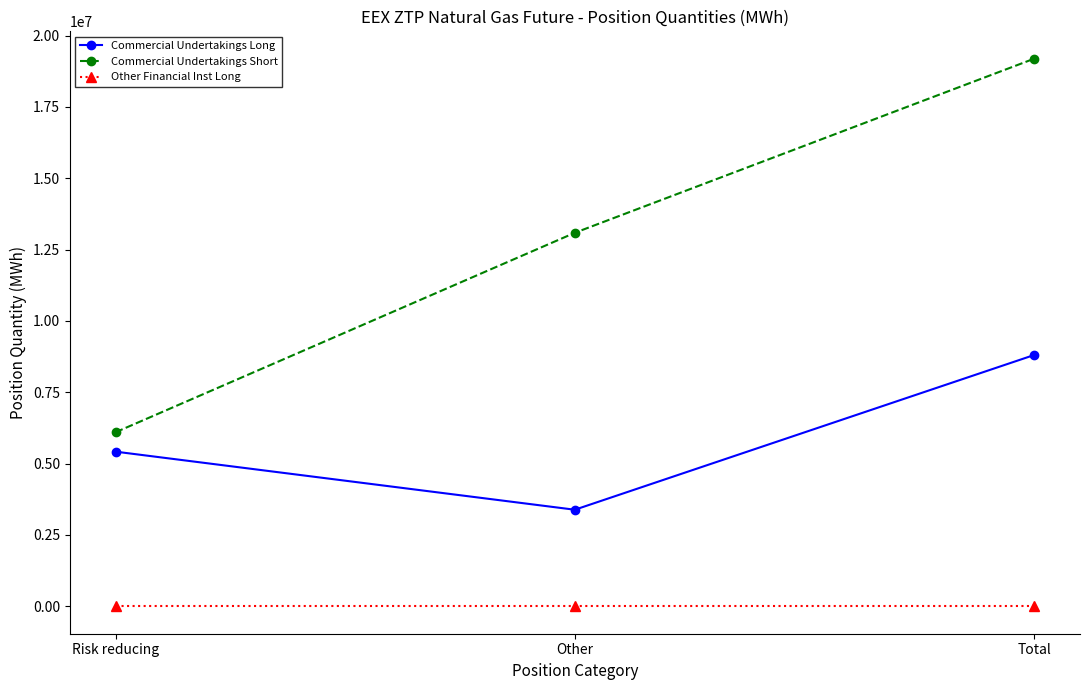

Is it true that Commercial Undertakings Short equals 17862930 at Other?

False